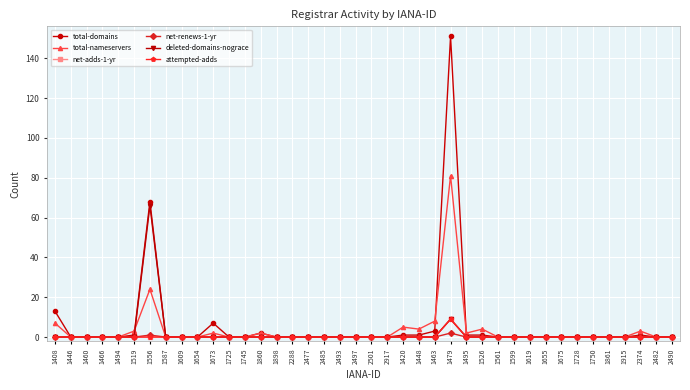

Is this an area chart (filled region under the line)?

No